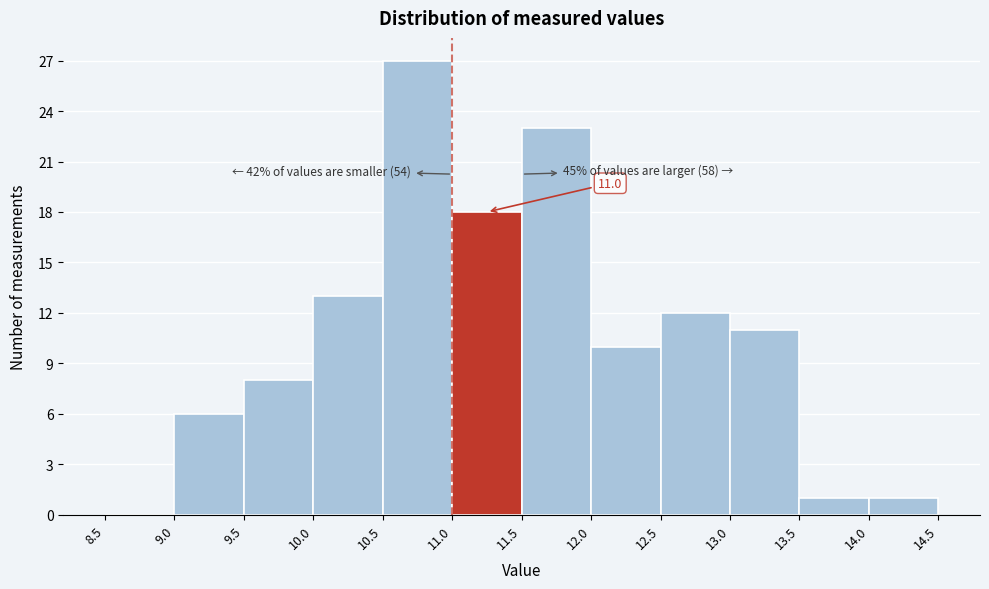

Over which range of the x-axis is the bar tallest?

10.5 to 11.0